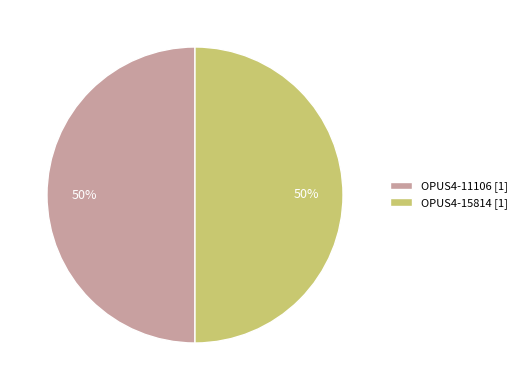

To the nearest percent, what percentage of the pie is OPUS4-15814 [1]?

50%